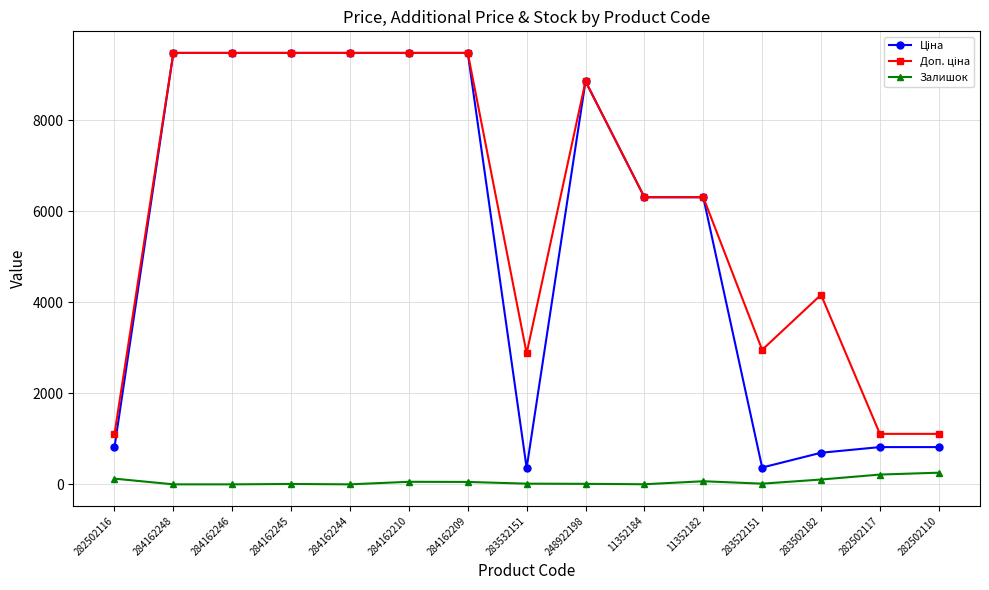

What is the label of the 6th point from the right?

11352184